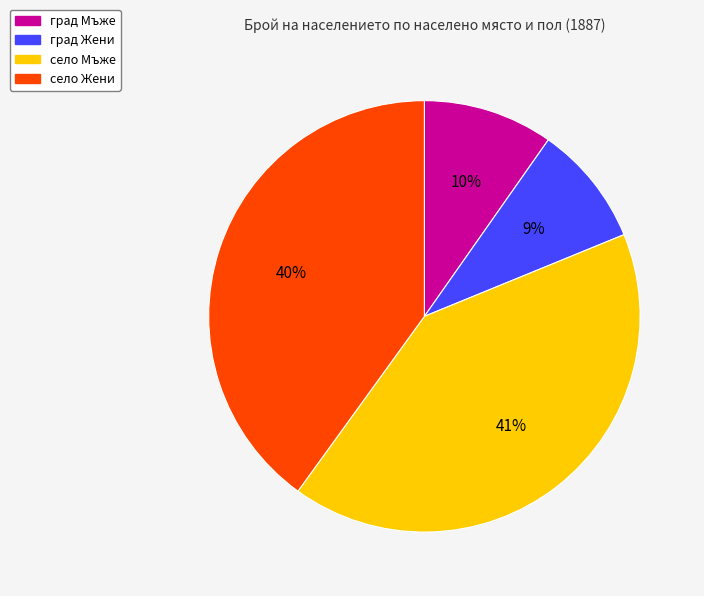

Combined, do град Жени and град Мъже account for over 50%?

No